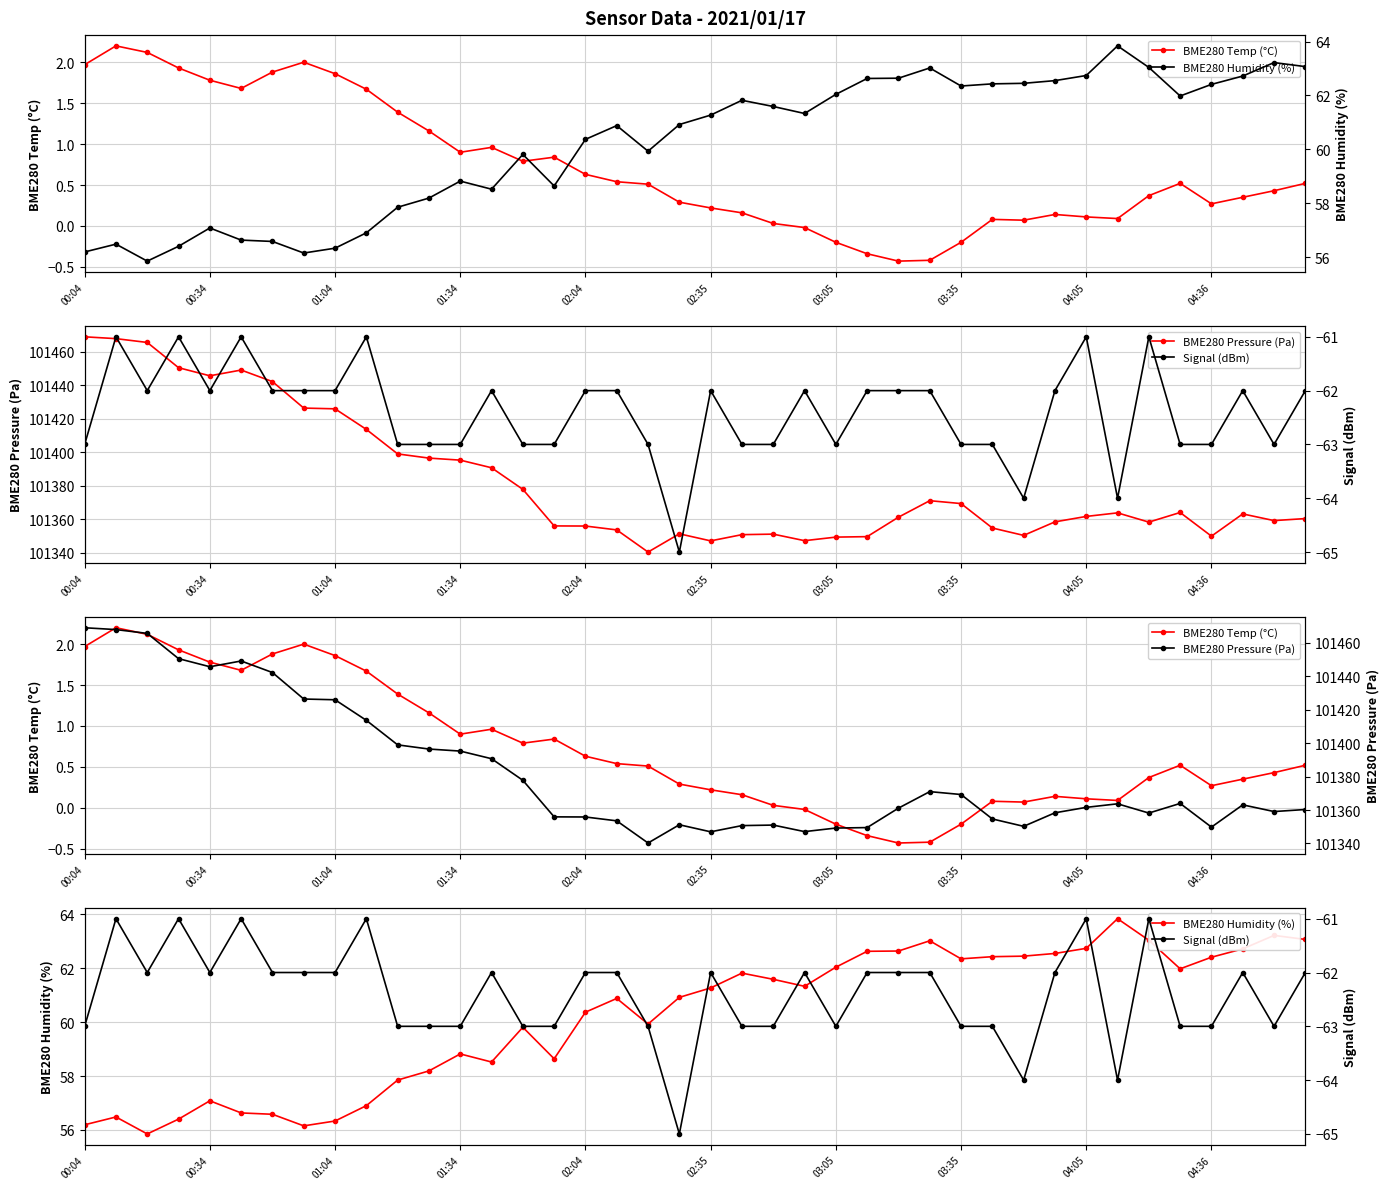

What is the greatest value displayed?

101469.0